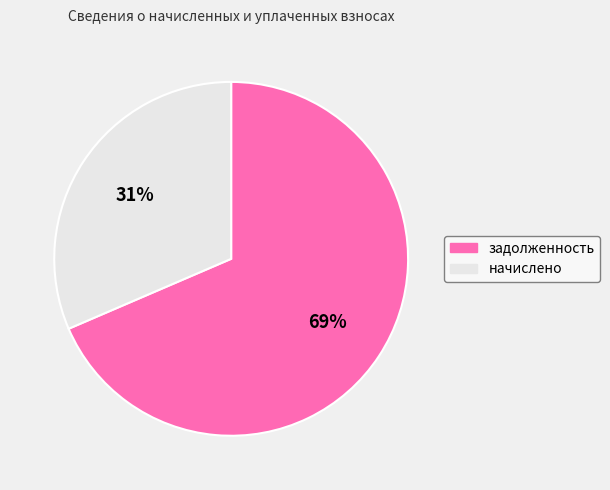

Between начислено and задолженность, which is larger?

задолженность